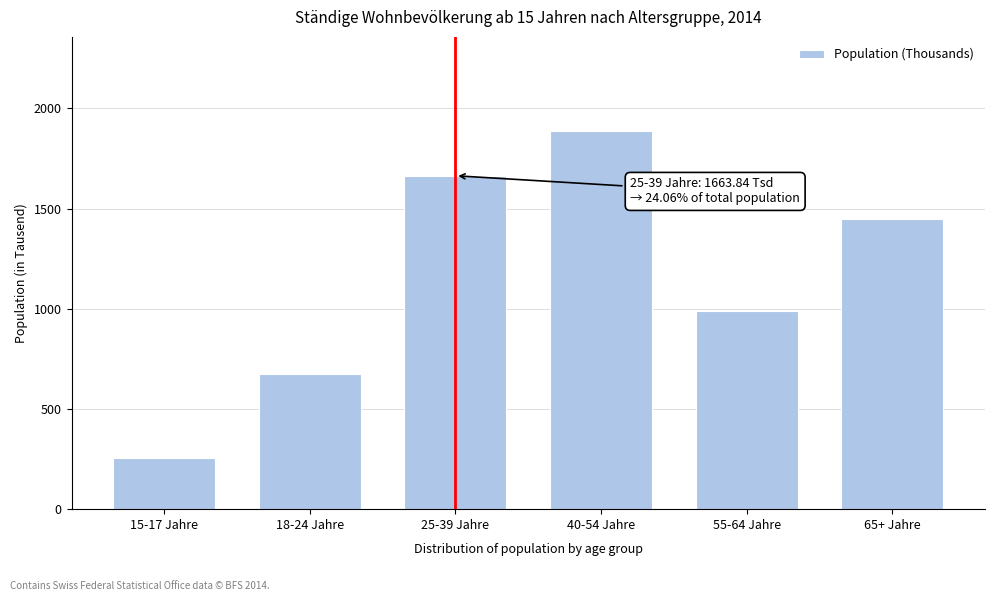

Reading left to right, what are all the values shown in this chart?

15-17 Jahre=256.4	18-24 Jahre=672.2	25-39 Jahre=1663.8	40-54 Jahre=1885.4	55-64 Jahre=990.6	65+ Jahre=1446.1